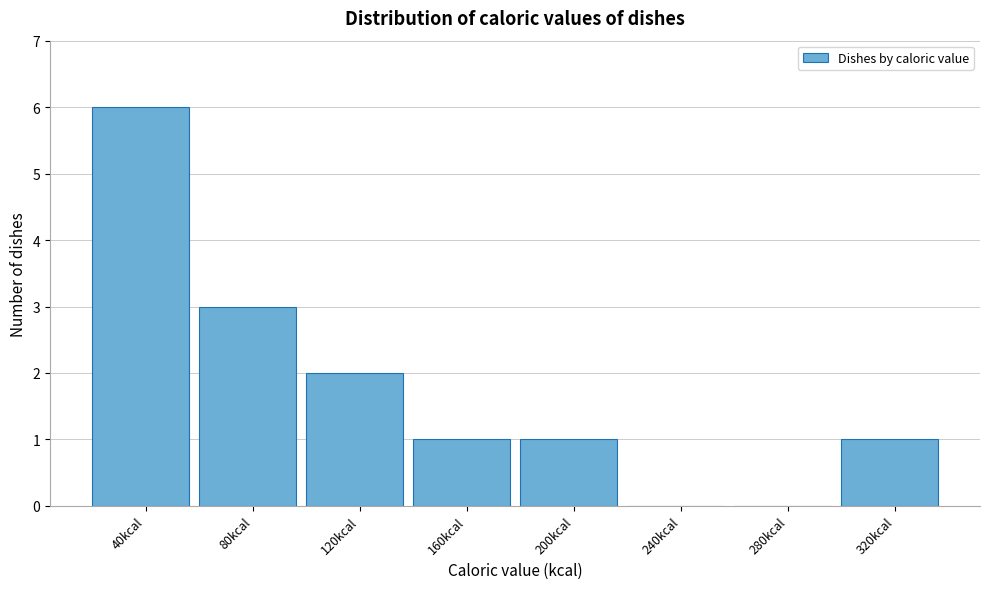

Reading left to right, extract all data points from this chart.

40kcal=6	80kcal=3	120kcal=2	160kcal=1	200kcal=1	240kcal=0	280kcal=0	320kcal=1